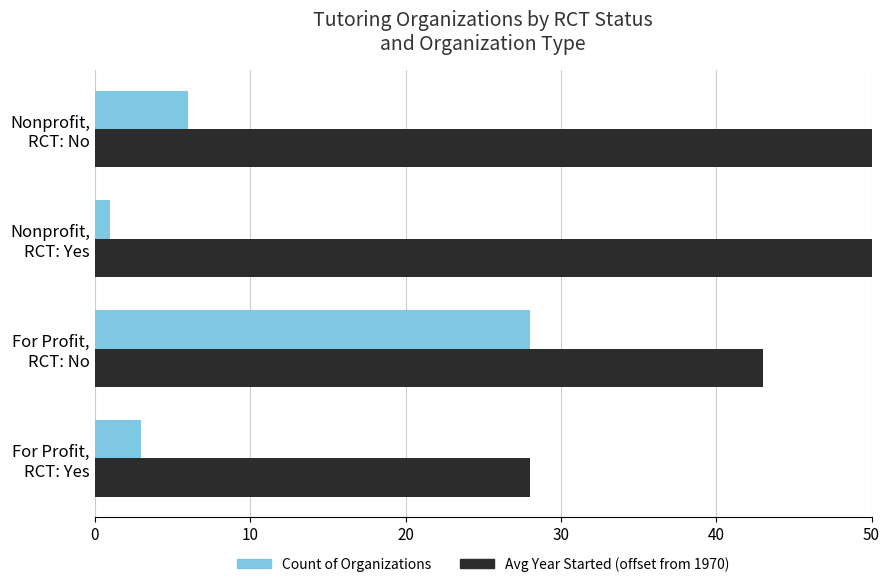

What are all the series names shown in the legend?

Count of Organizations, Avg Year Started (offset from 1970)